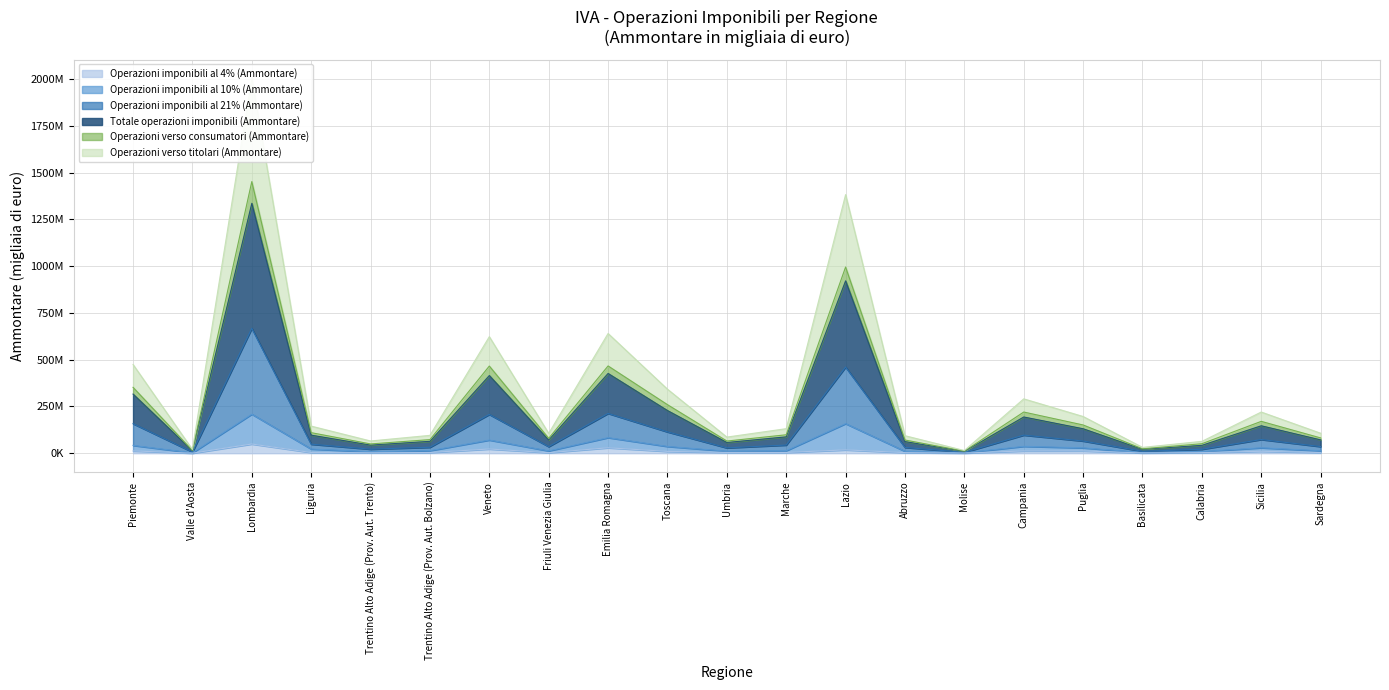

Rank the categories by Operazioni imponibili al 10% (Ammontare) value from highest to lowest.

Lombardia, Lazio, Emilia Romagna, Veneto, Piemonte, Campania, Toscana, Sicilia, Puglia, Liguria, Trentino Alto Adige (Prov. Aut. Bolzano), Marche, Sardegna, Friuli Venezia Giulia, Umbria, Abruzzo, Calabria, Trentino Alto Adige (Prov. Aut. Trento), Basilicata, Molise, Valle d'Aosta